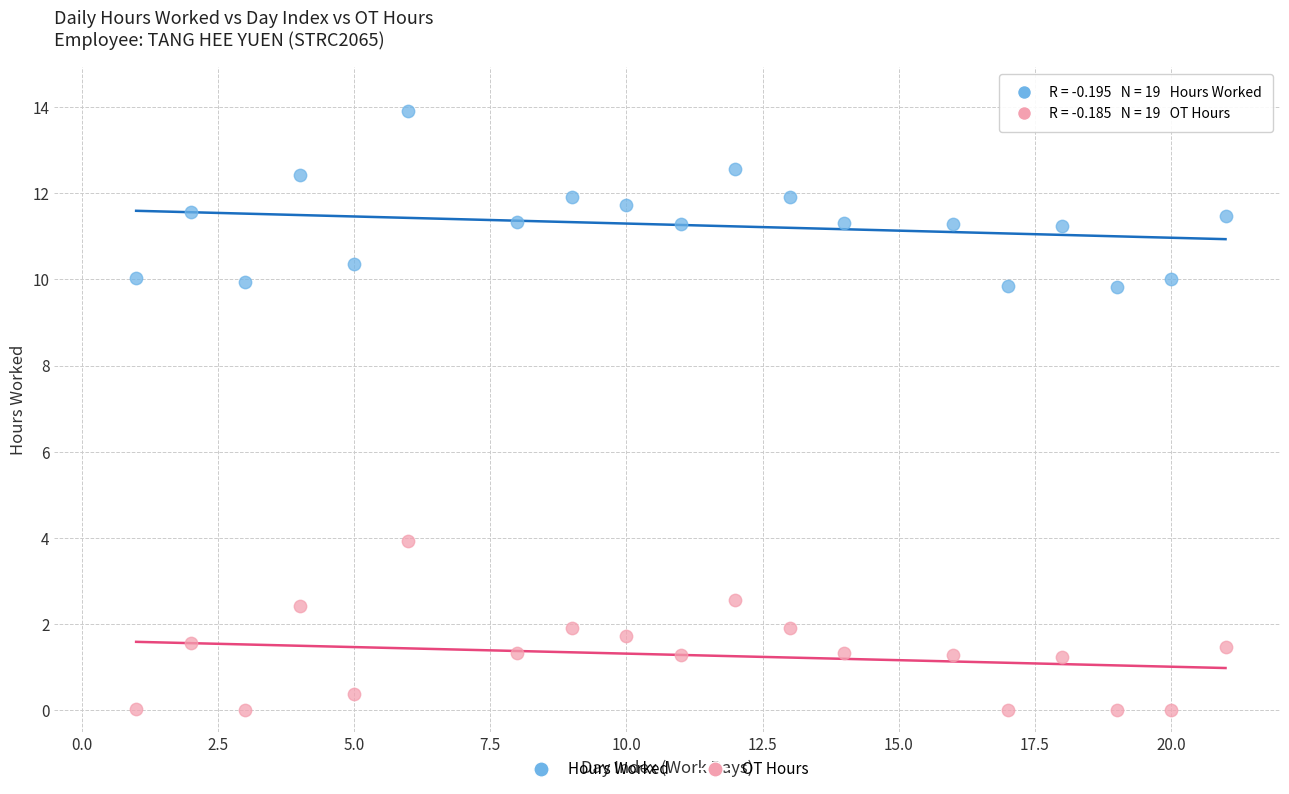

Which series has the largest Y range (max minus min)?

Hours Worked